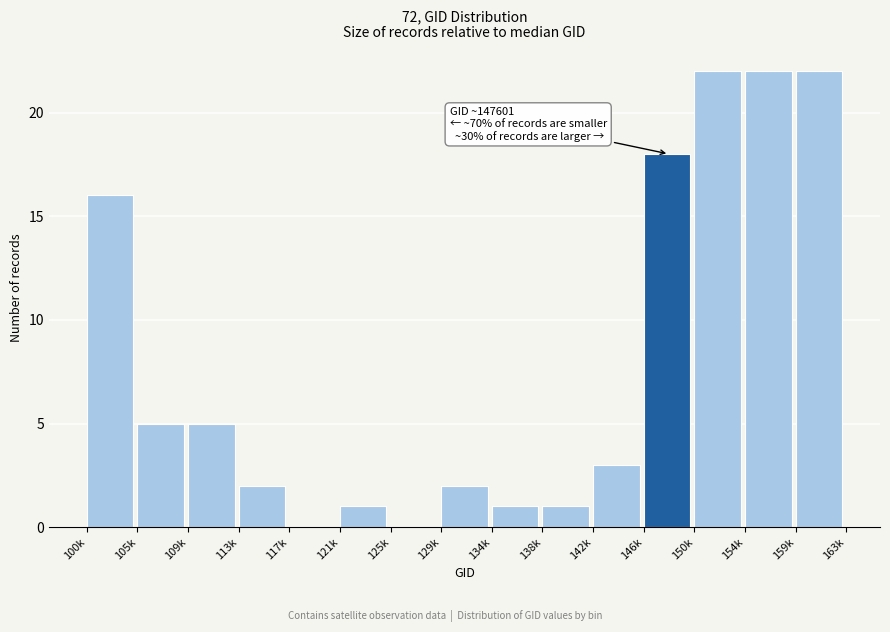

Reading right to left, what are all the values shown in this chart?

159k=22	154k=22	150k=22	146k=18	142k=3	138k=1	134k=1	129k=2	125k=0	121k=1	117k=0	113k=2	109k=5	105k=5	100k=16